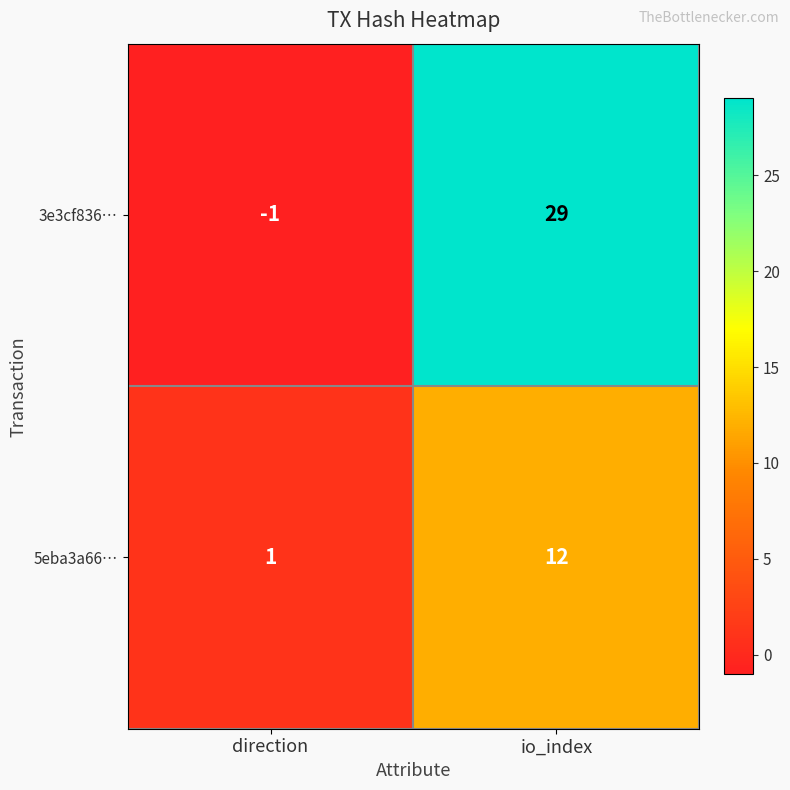

Which series has the largest total across all categories?

3e3cf836…